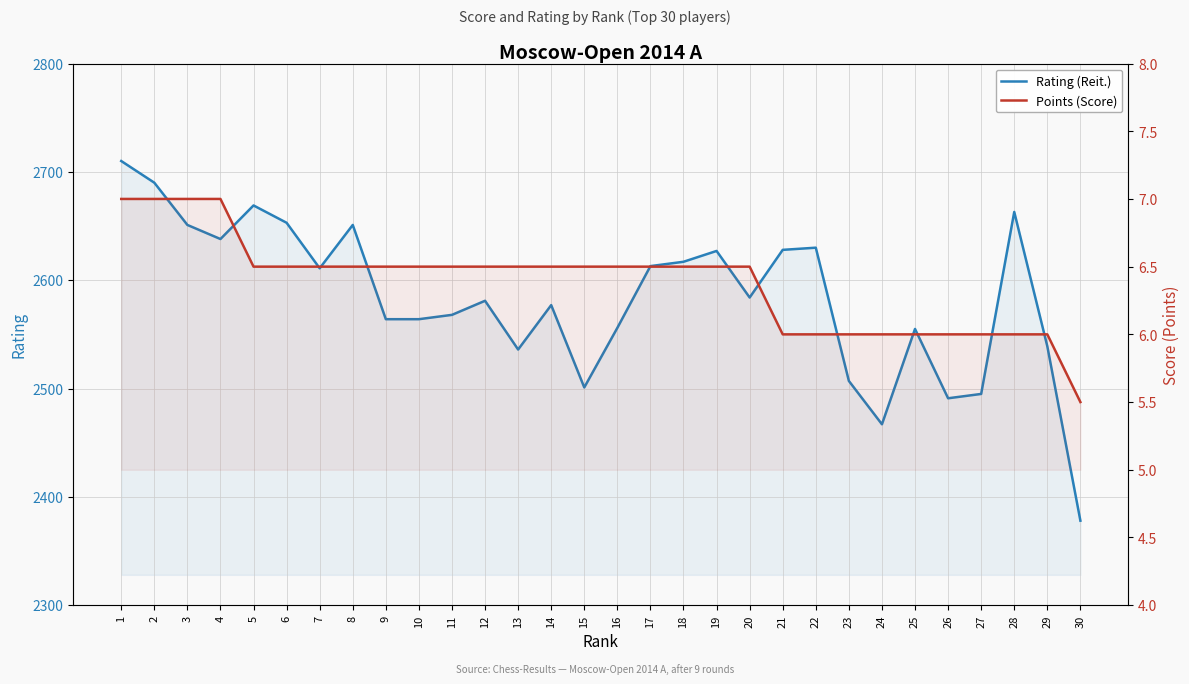

At which label is Rating (Reit.) closest to 2544?

29